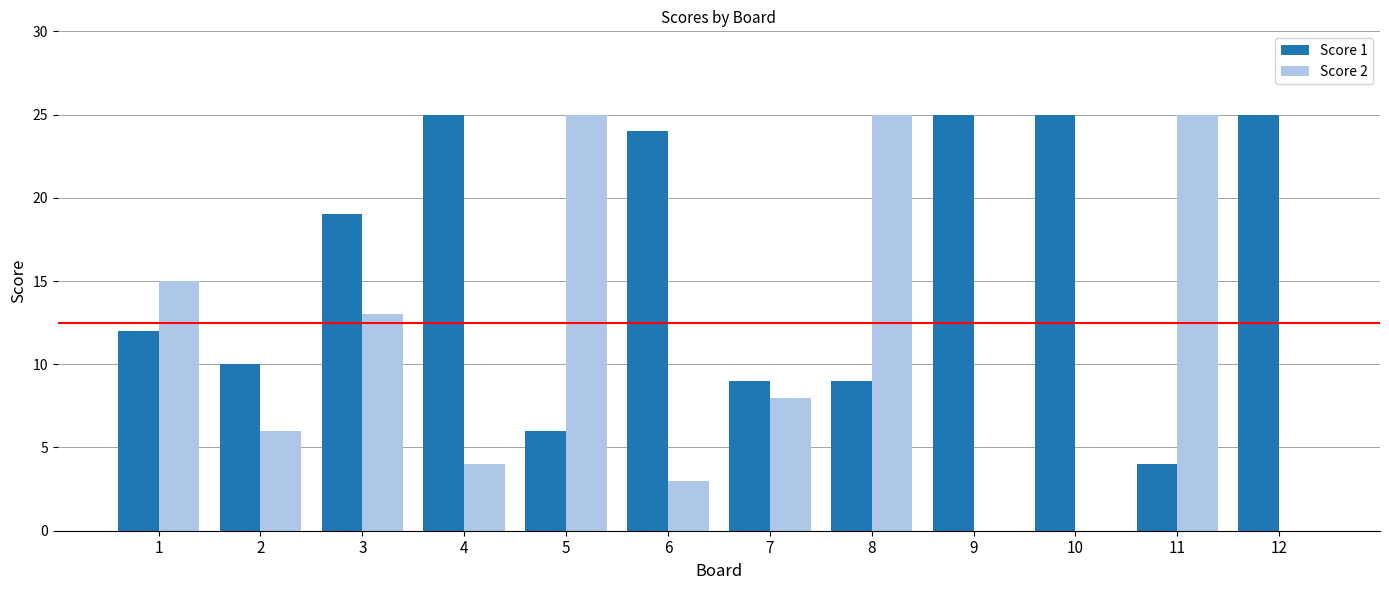

What are all the series names shown in the legend?

Score 1, Score 2